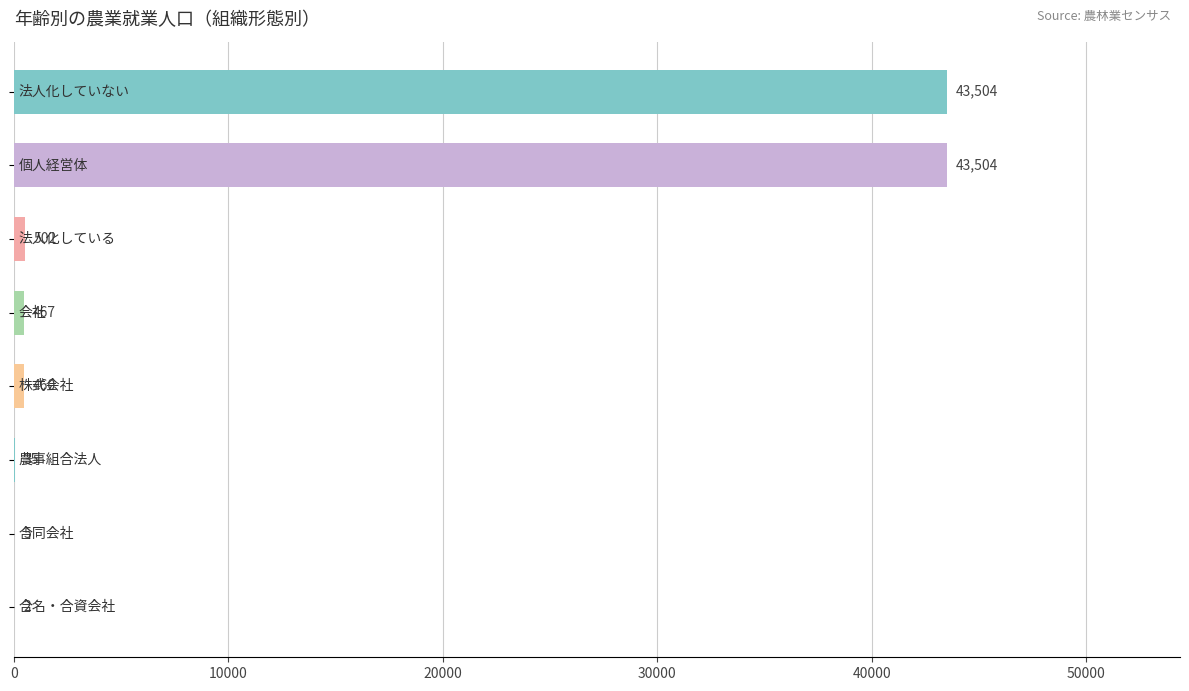

Are the bars horizontal?

Yes